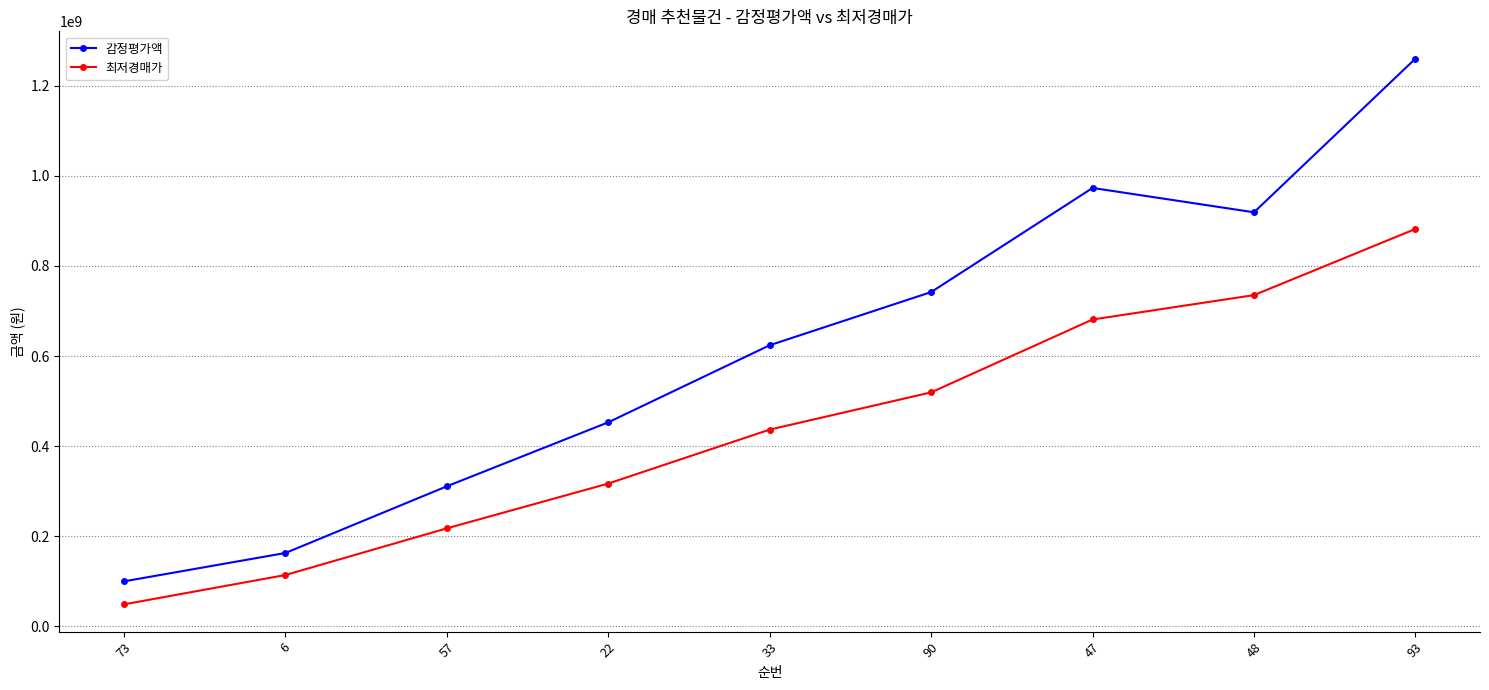

Which series has the widest spread of values?

감정평가액